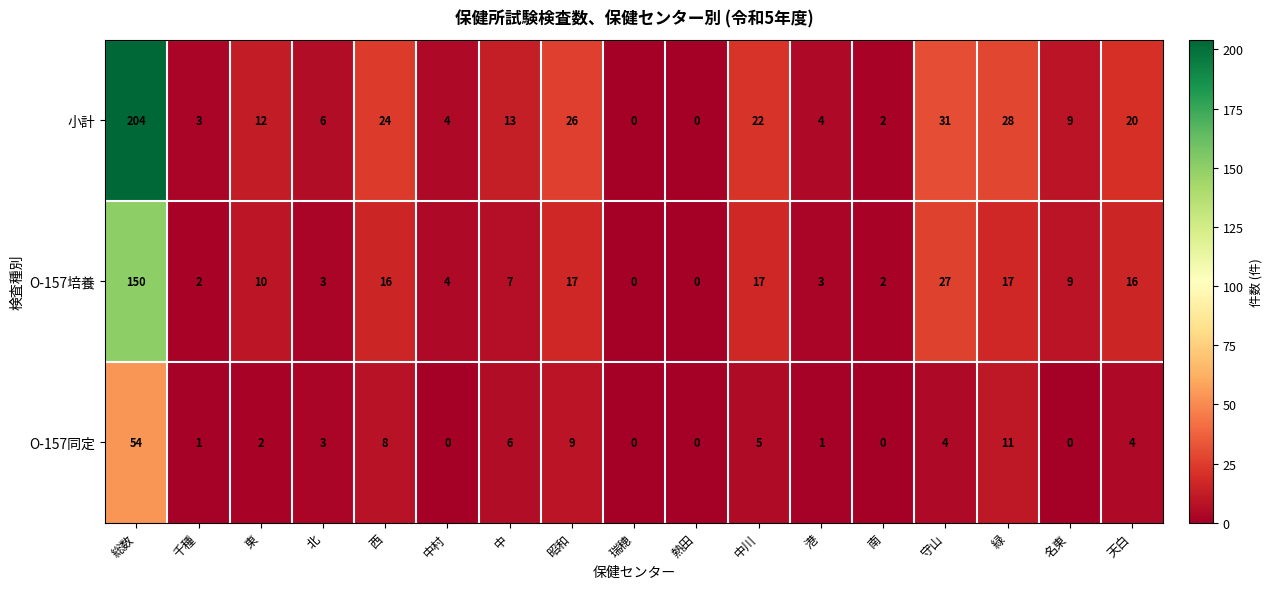

Rank the series by their maximum value, from lowest to highest.

O-157同定, O-157培養, 小計